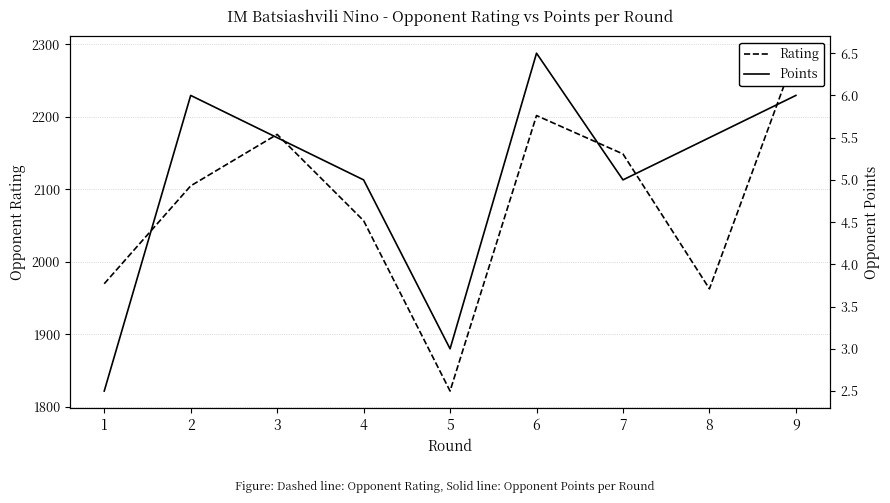

Between 3 and 8, which series saw the biggest shift?

Rating